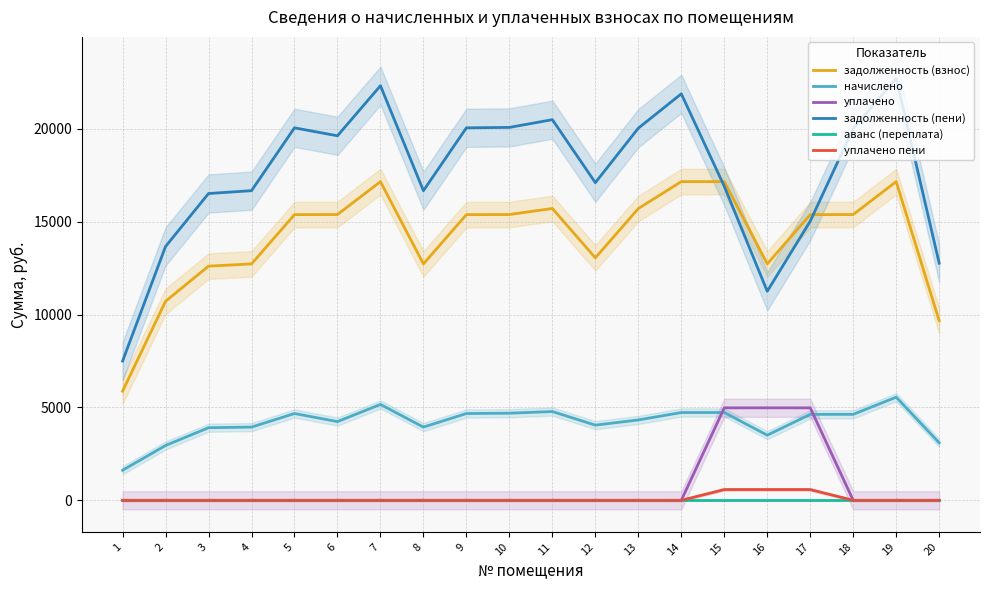

How many interior local valleys does the начислено series have?

4